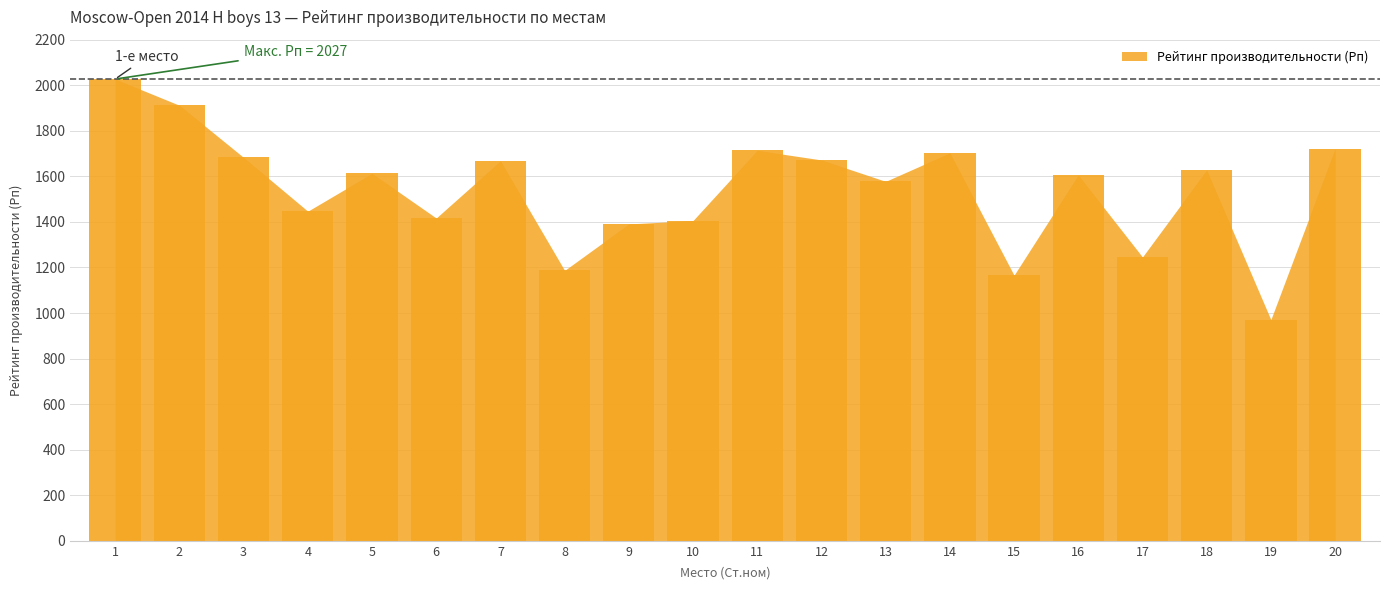

What is the minimum value shown in the chart?

971